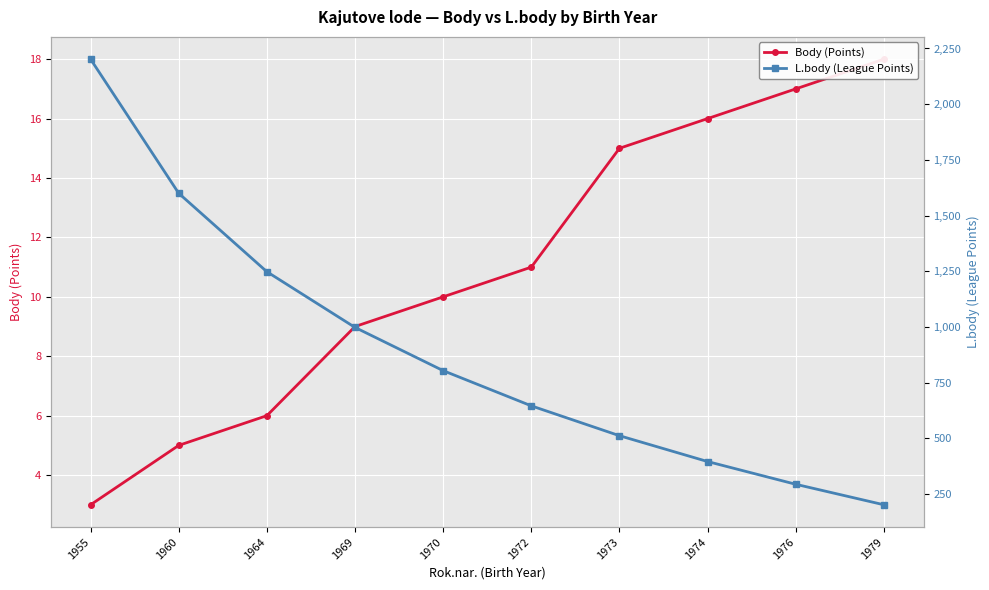

What is the greatest value displayed?

2202